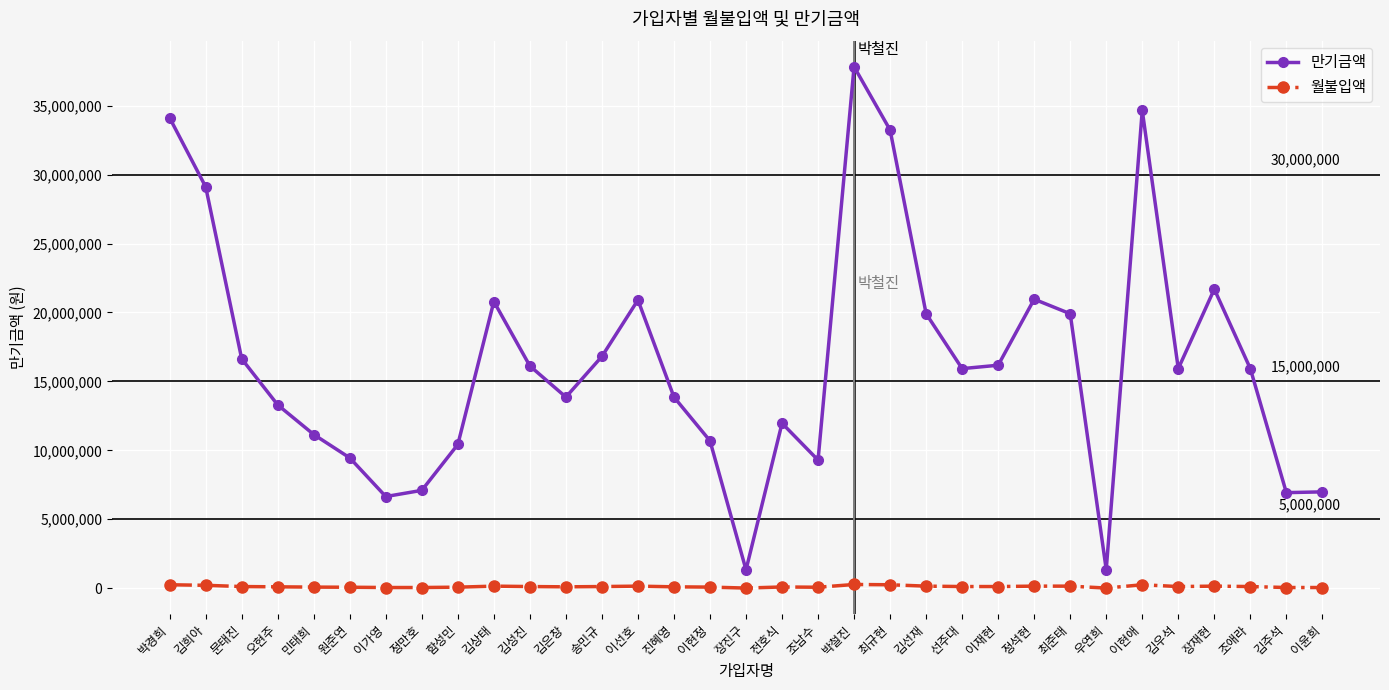

Between 이현정 and 정석현, which series saw the biggest shift?

만기금액